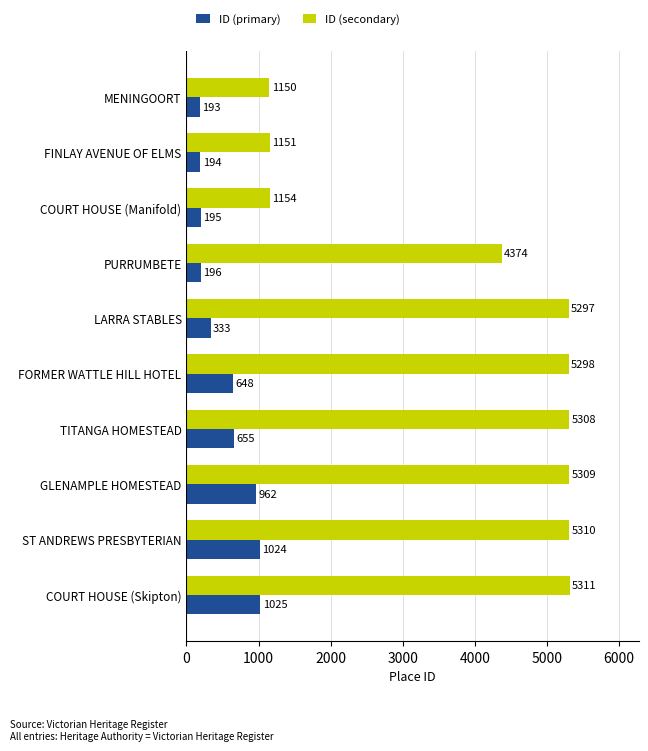

The ID (secondary) series shows 1507 at TITANGA HOMESTEAD. True or false?

False